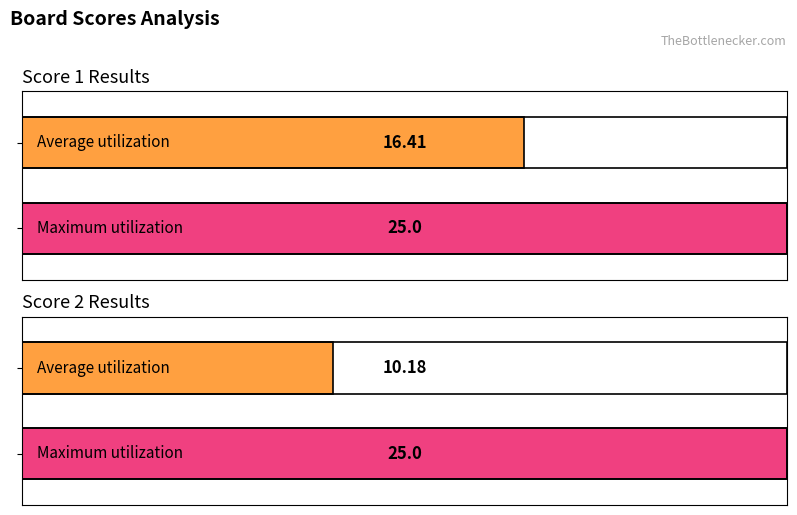

The value of Score 2 at 9 is 17. True or false?

False